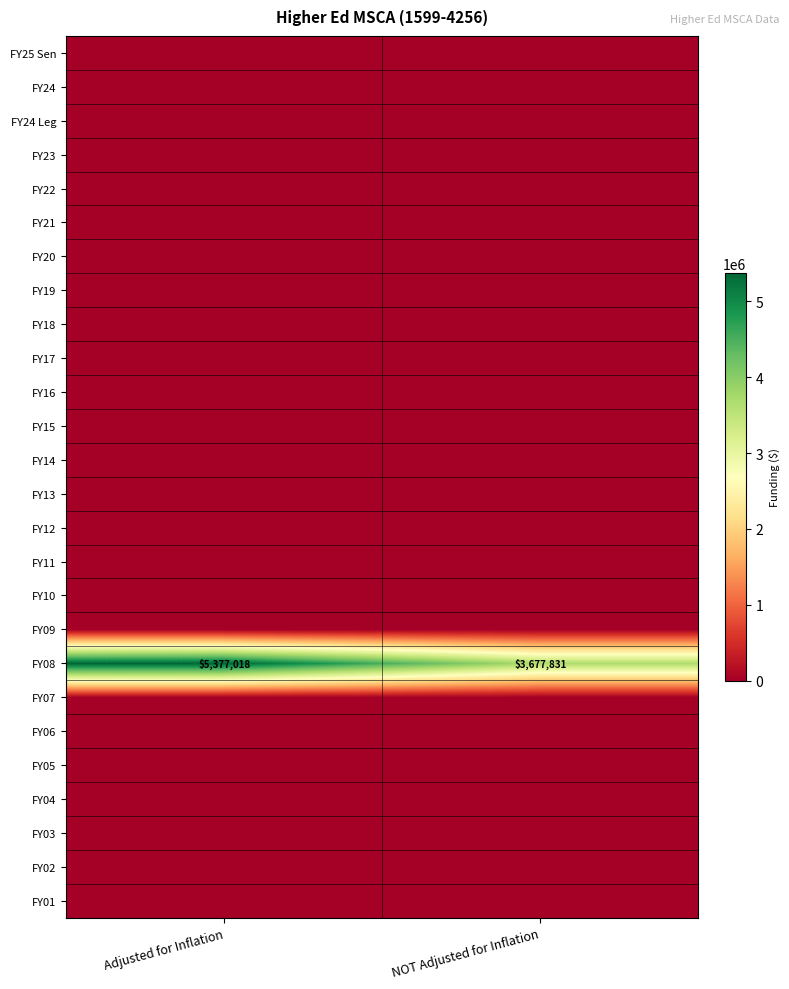

At which category is the sum across all series the highest?

Adjusted for Inflation